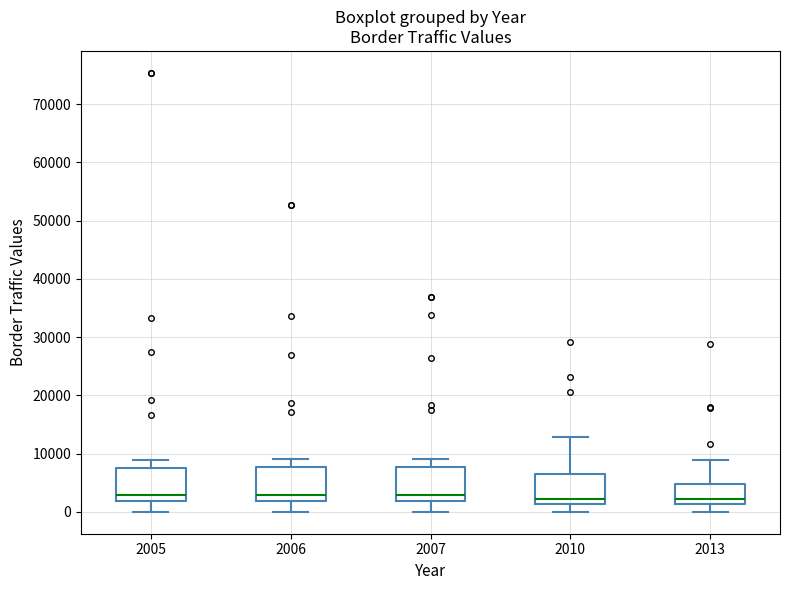

Reading left to right, read every box against the y-axis: the position of its median line, the range the box covers, and the ends of its whiskers. The values are not printed on the chart, so give them approximately, as read against the axis.

2005: median 3000, box 2000 to 8000, whiskers 0 to 9000
2006: median 3000, box 2000 to 8000, whiskers 0 to 9000
2007: median 3000, box 2000 to 8000, whiskers 0 to 9000
2010: median 2000, box 1000 to 6000, whiskers 0 to 13000
2013: median 2000, box 1000 to 5000, whiskers 0 to 9000